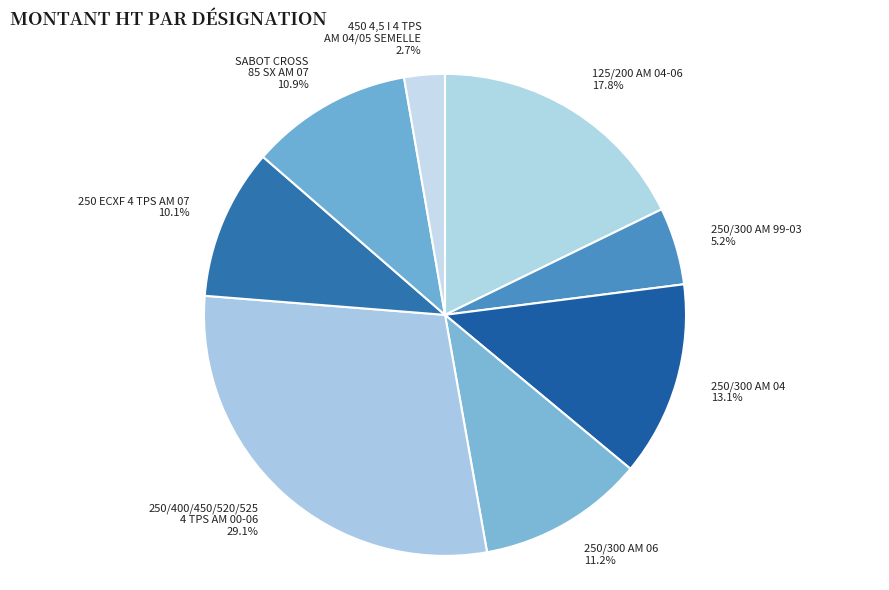

Between 250/400/450/520/525 4 TPS AM 00-06 and 125/200 AM 04-06, which is larger?

250/400/450/520/525 4 TPS AM 00-06